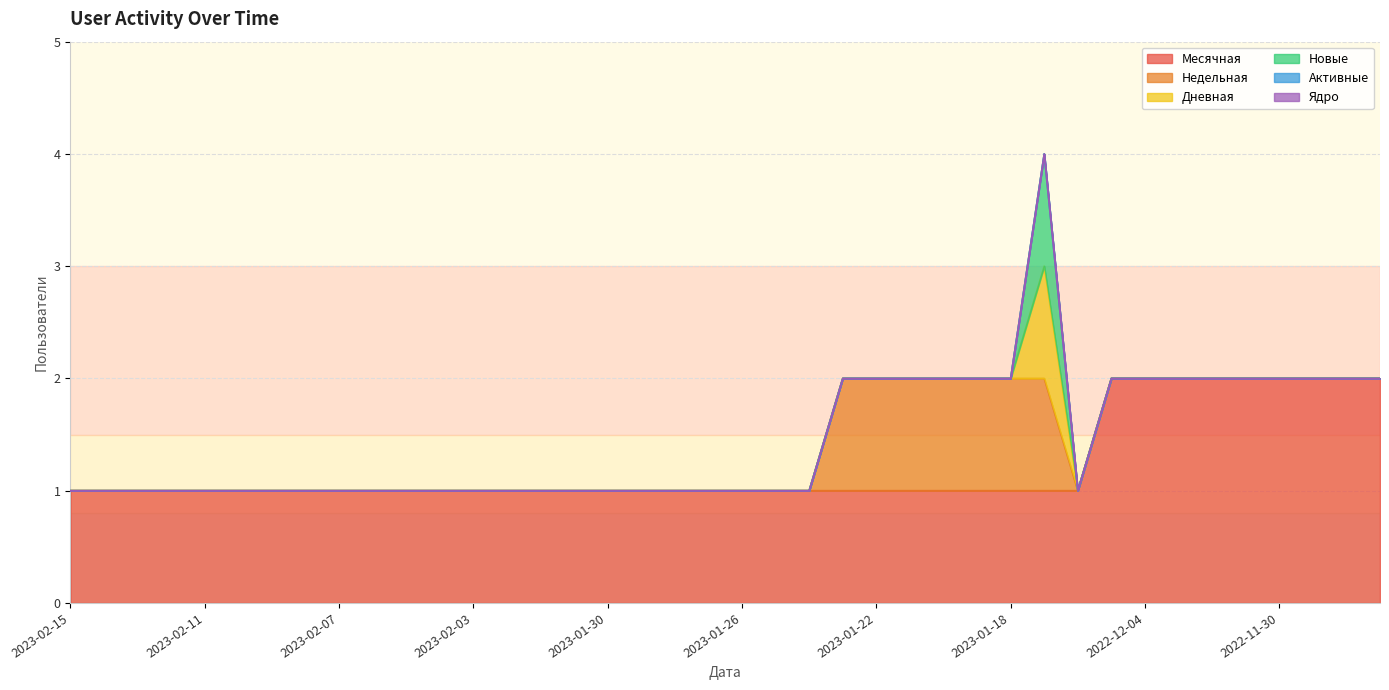

How many values in the Недельная series exceed 0?

7